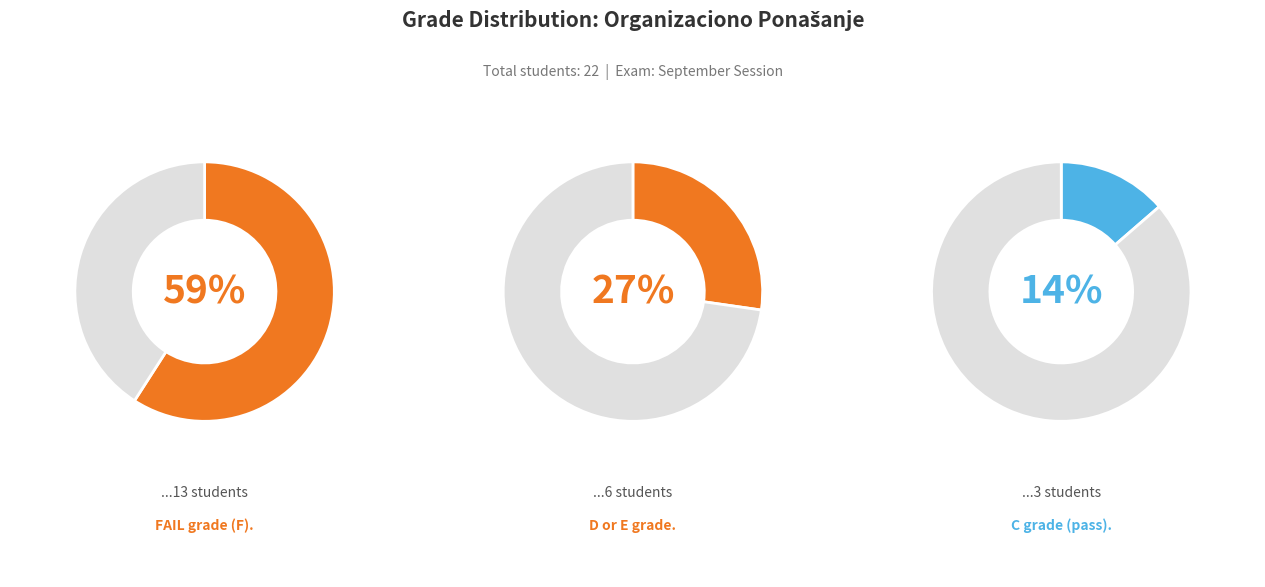

Does any single category account for the majority?

Yes